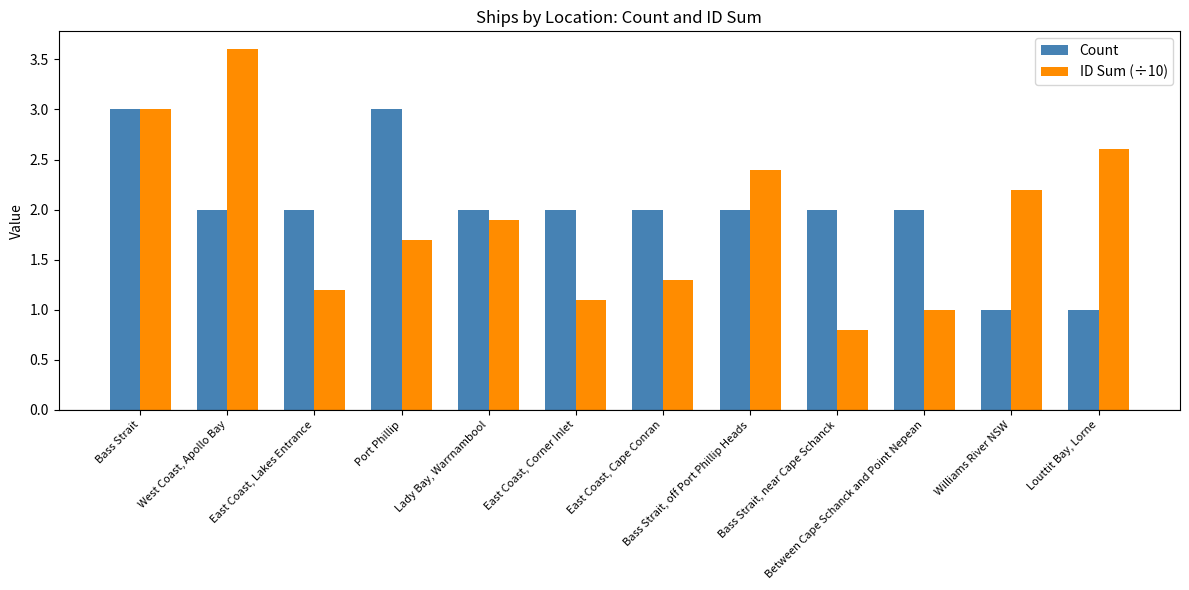

What is the label of the 7th bar from the right?

East Coast, Corner Inlet